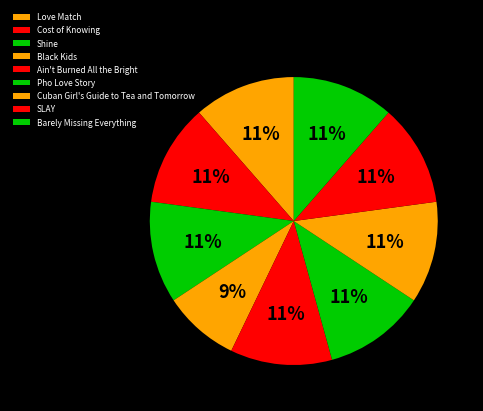

To the nearest percent, what is the average slice percentage?

11%